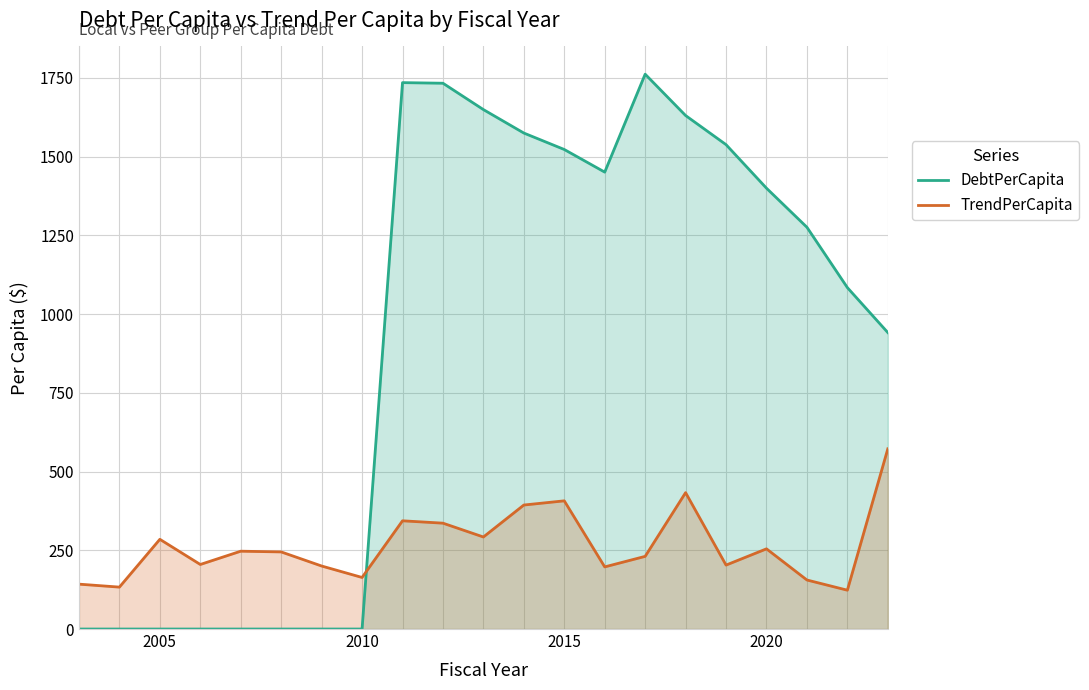

What is the difference between the highest and lowest values at 2020?

1145.1